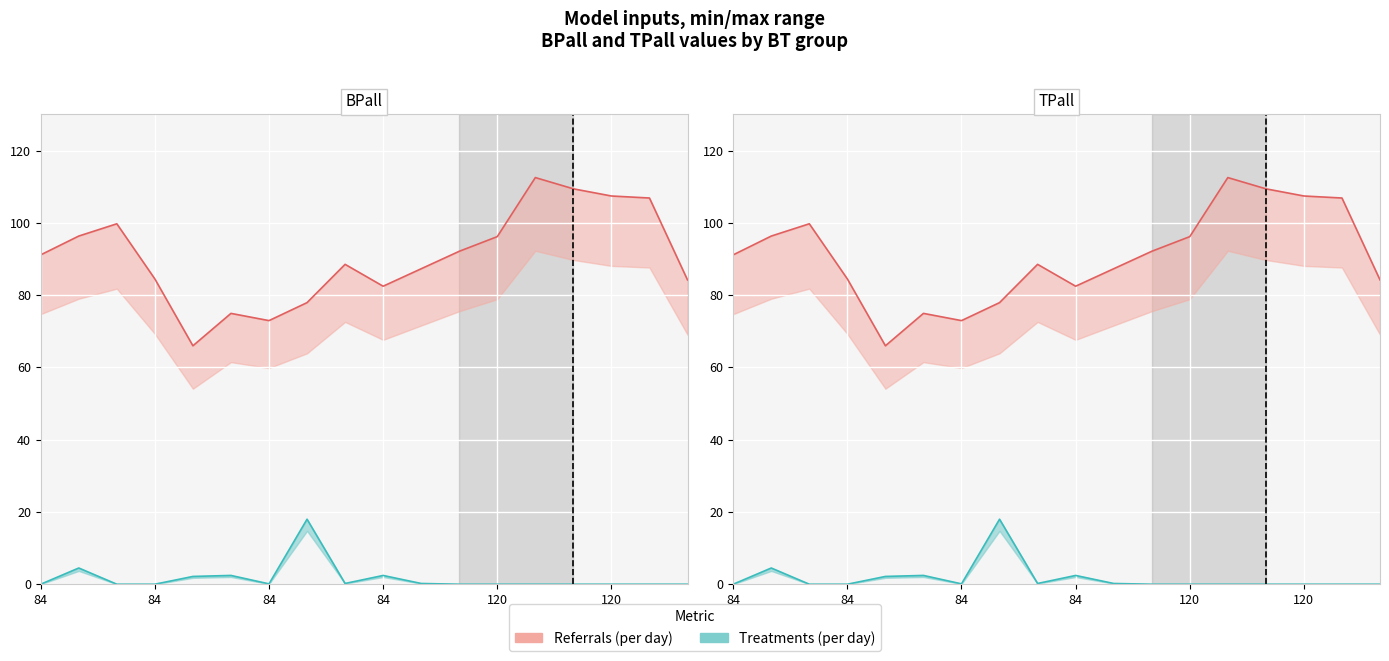

Does the chart display data point markers on the line(s)?

No